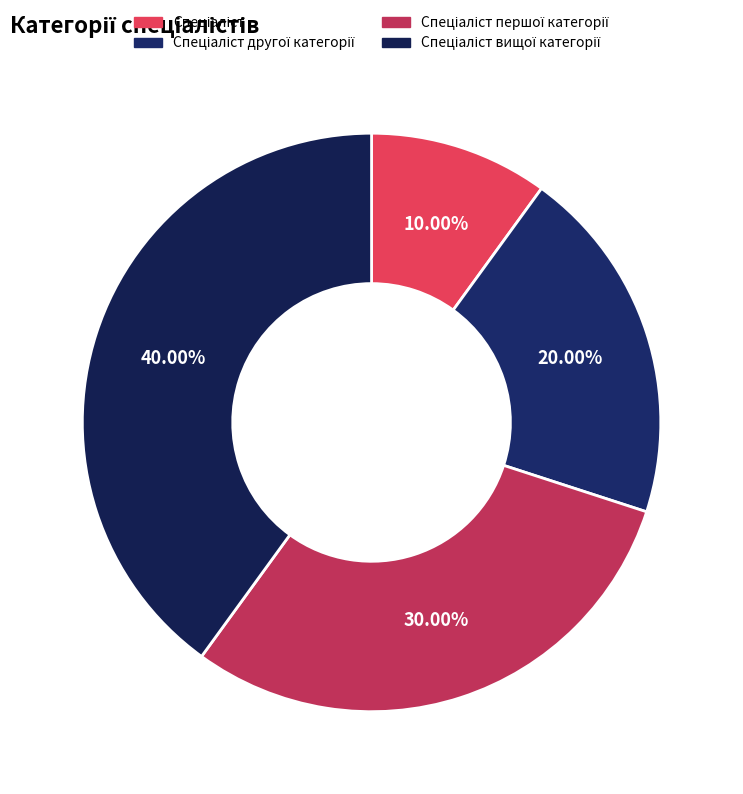

To the nearest percent, what is the combined percentage of Спеціаліст вищої категорії and Спеціаліст першої категорії?

70%